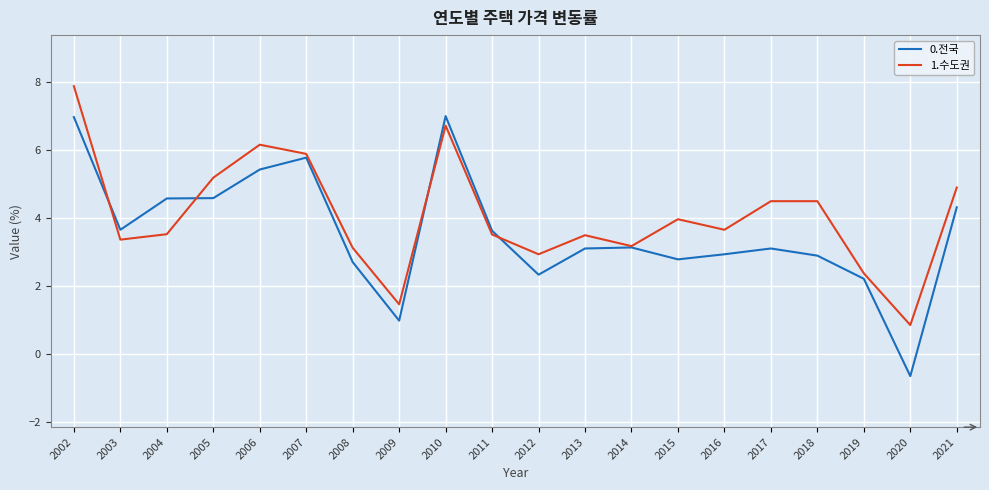

What is the spread (max minus min) of values at 2021?

0.6